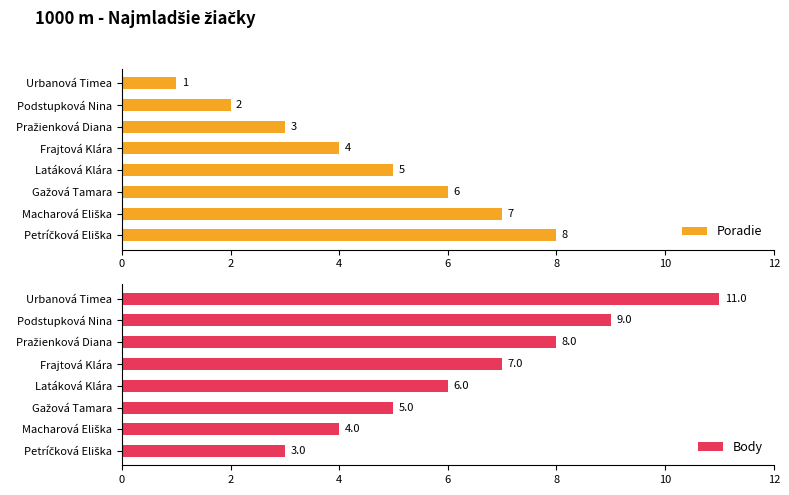

True or false: Poradie has a value of 2 at Podstupková Nina.

True